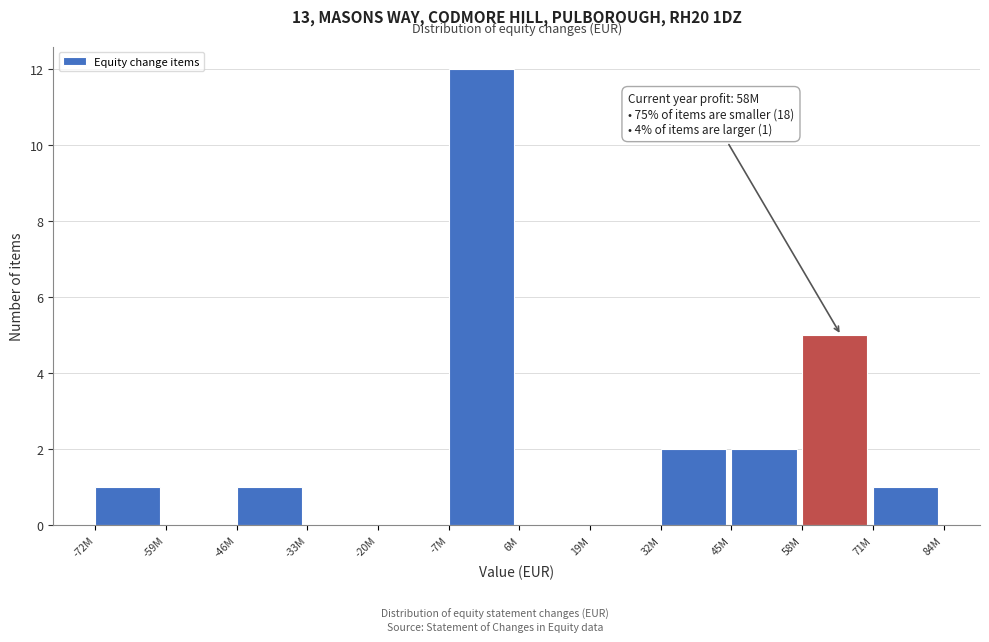

Reading right to left, transcribe all the data shown in this chart.

71M=1	58M=5	45M=2	32M=2	19M=0	6M=0	-7M=12	-20M=0	-33M=0	-46M=1	-59M=0	-72M=1